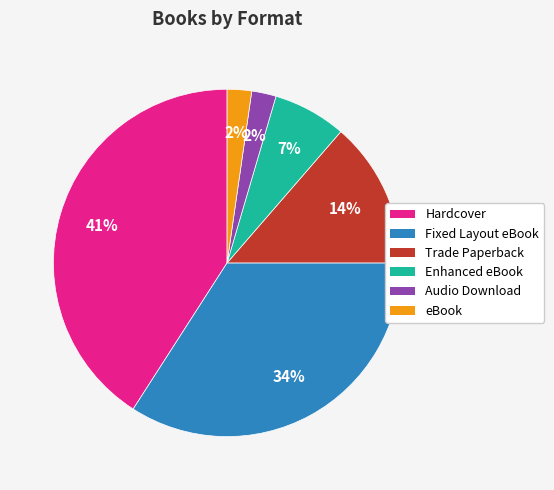

How many slices are in this pie chart?

6